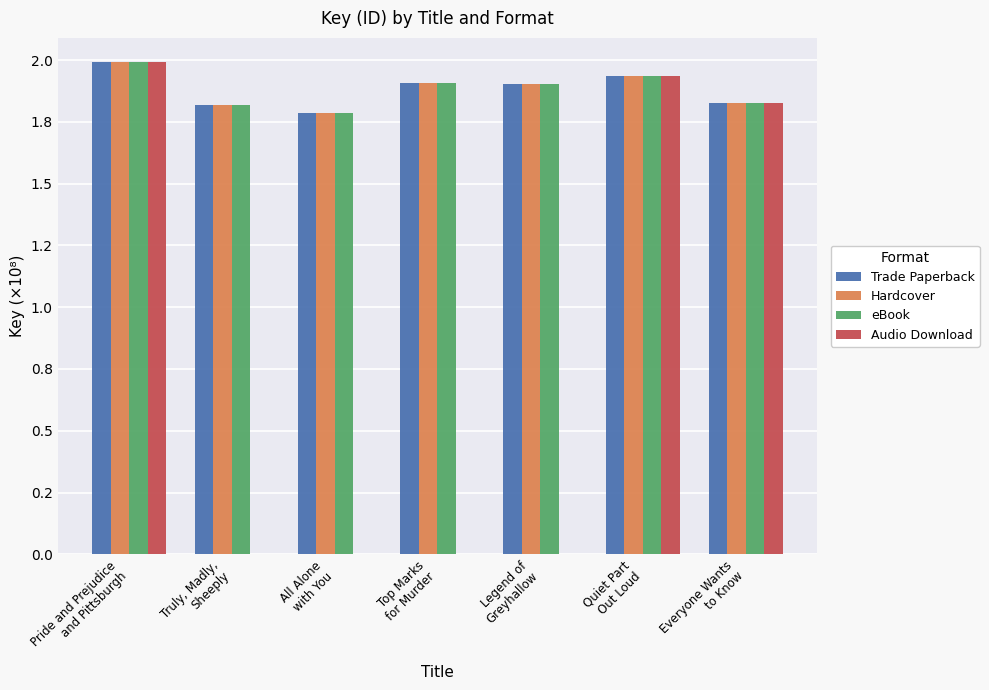

Are the bars grouped side by side (vs. stacked)?

Yes